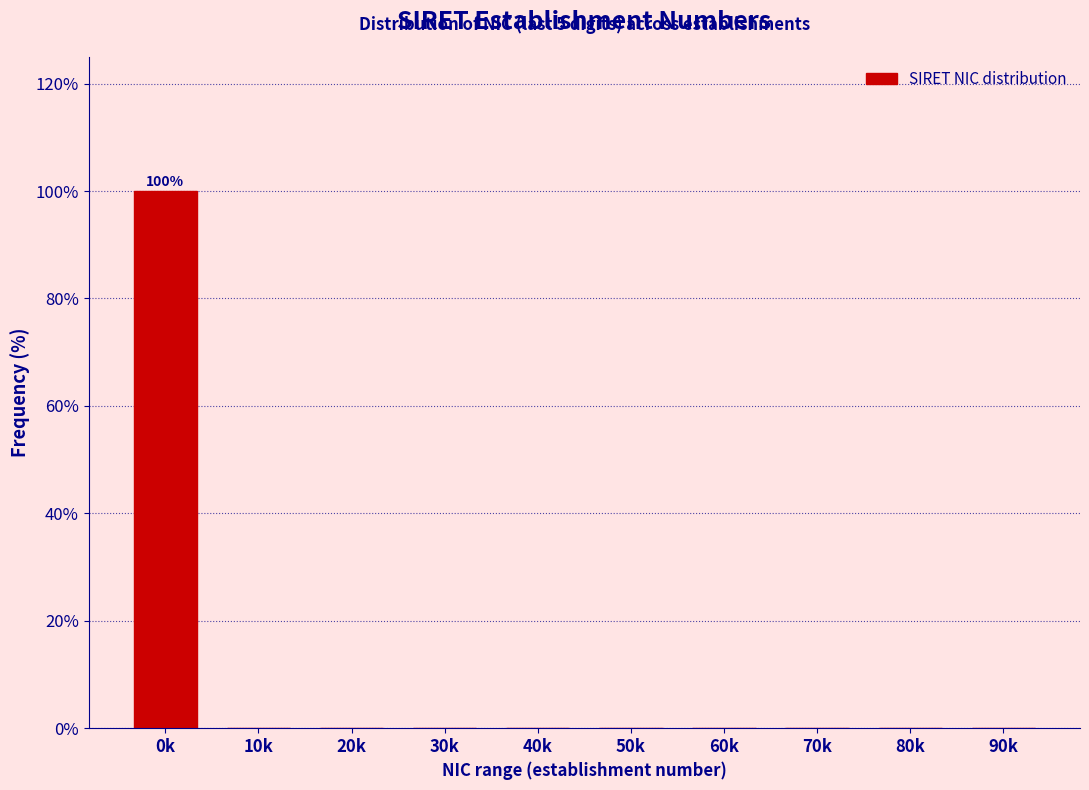

Reading left to right, what are all the values shown in this chart?

0k=100	10k=0	20k=0	30k=0	40k=0	50k=0	60k=0	70k=0	80k=0	90k=0